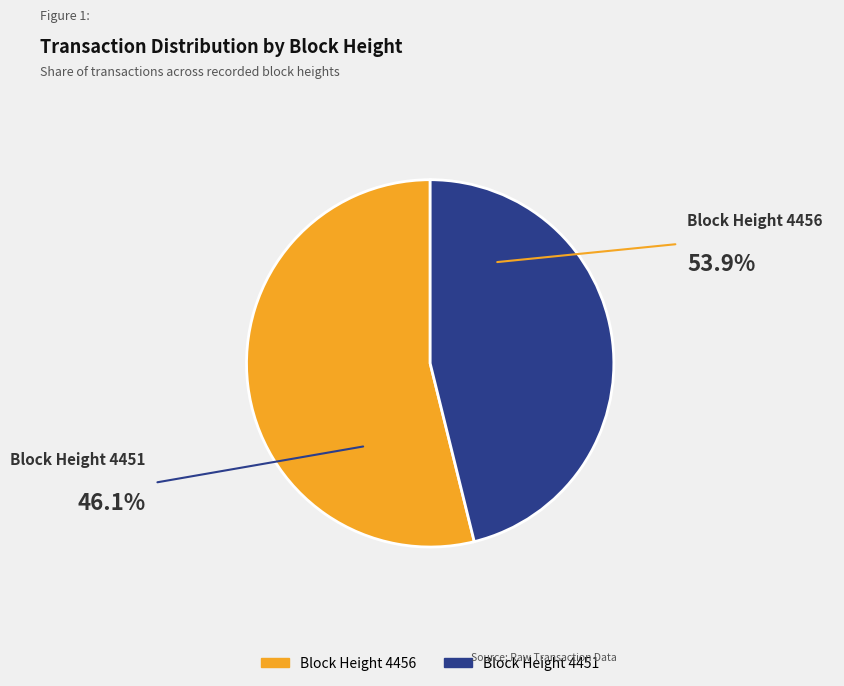

How many segments does this pie chart have?

2